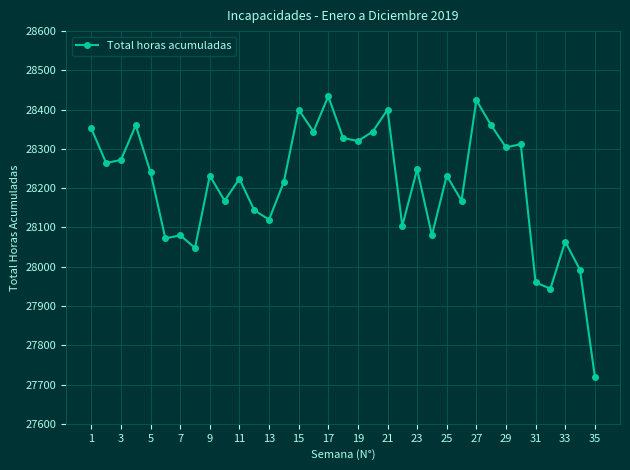

Reading left to right, what are all the values shown in this chart?

28352	28264	28272	28360	28240	28072	28080	28048	28232	28168	28224	28144	28120	28216	28400	28344	28434	28328	28320	28344	28400	28104	28248	28080	28232	28168	28424	28360	28304	28312	27960	27944	28064	27992	27720